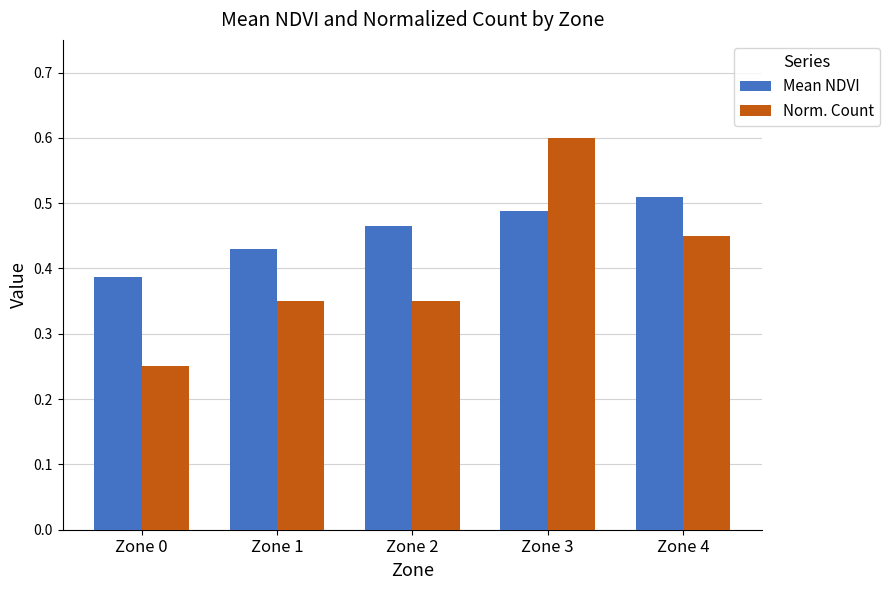

The Mean NDVI series shows 0.1 at Zone 1. True or false?

False